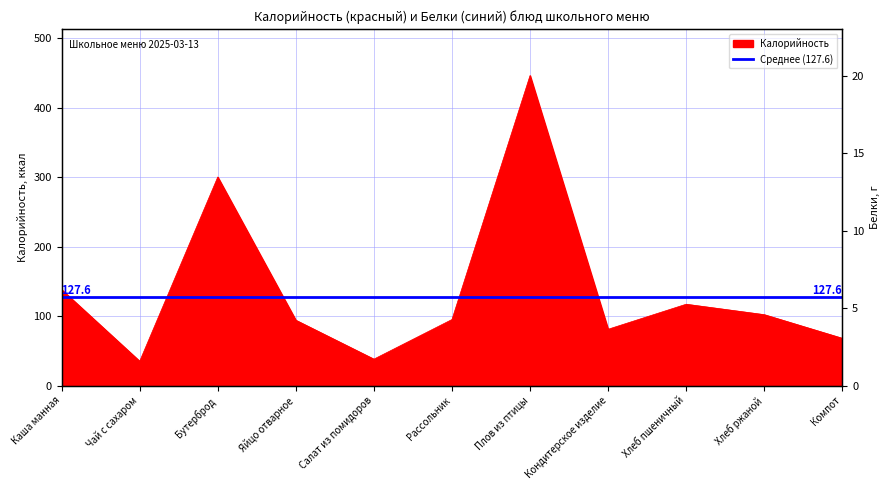

At which label does Калорийность reach its peak?

Плов из птицы